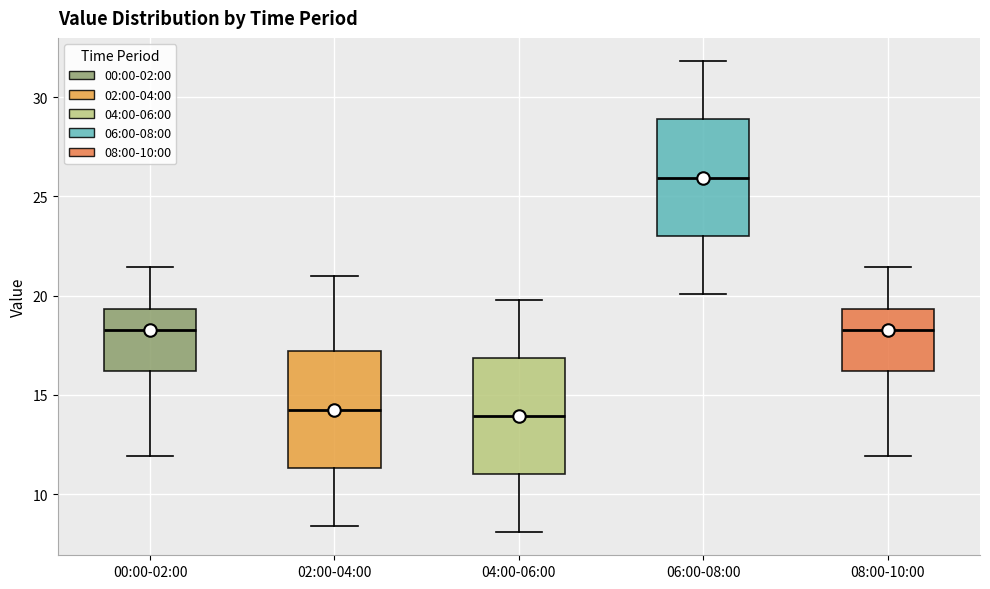

Reading left to right, read every box against the y-axis: the position of its median line, the range the box covers, and the ends of its whiskers. The values are not printed on the chart, so give them approximately, as read against the axis.

00:00-02:00: median 18.5, box 16.0 to 19.5, whiskers 12.0 to 21.5
02:00-04:00: median 14.5, box 11.5 to 17.0, whiskers 8.5 to 21.0
04:00-06:00: median 14.0, box 11.0 to 17.0, whiskers 8.0 to 20.0
06:00-08:00: median 26.0, box 23.0 to 29.0, whiskers 20.0 to 32.0
08:00-10:00: median 18.5, box 16.0 to 19.5, whiskers 12.0 to 21.5